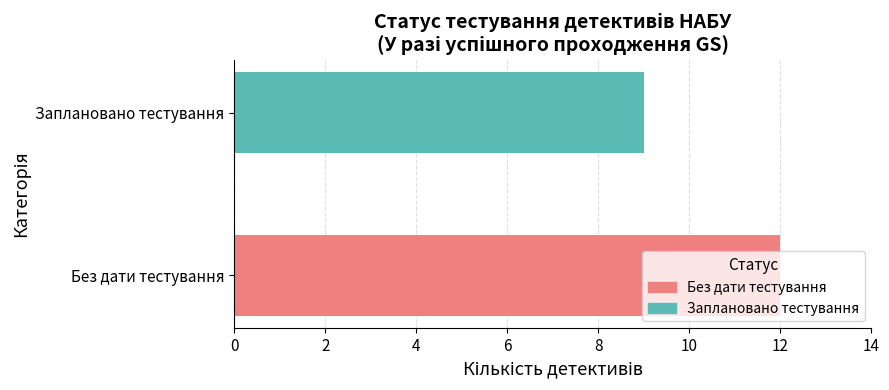

Is it true that Заплановано тестування equals 13 at Заплановано тестування?

False